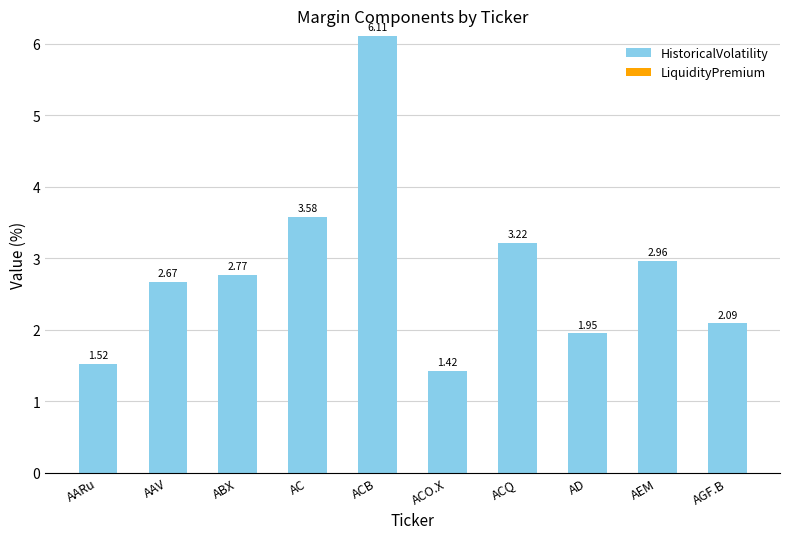

What is the label of the 7th bar from the right?

AC